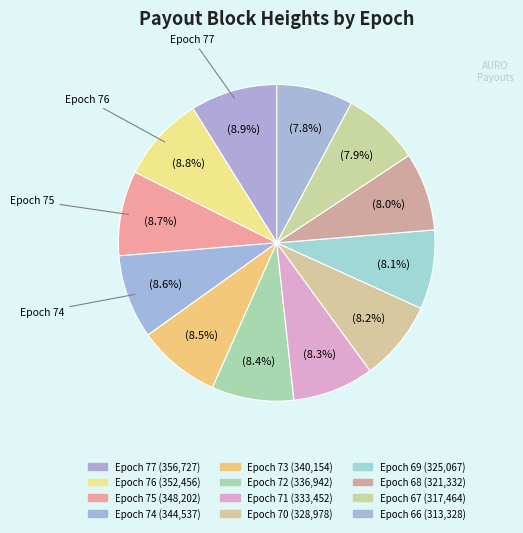

How many slices are in this pie chart?

12